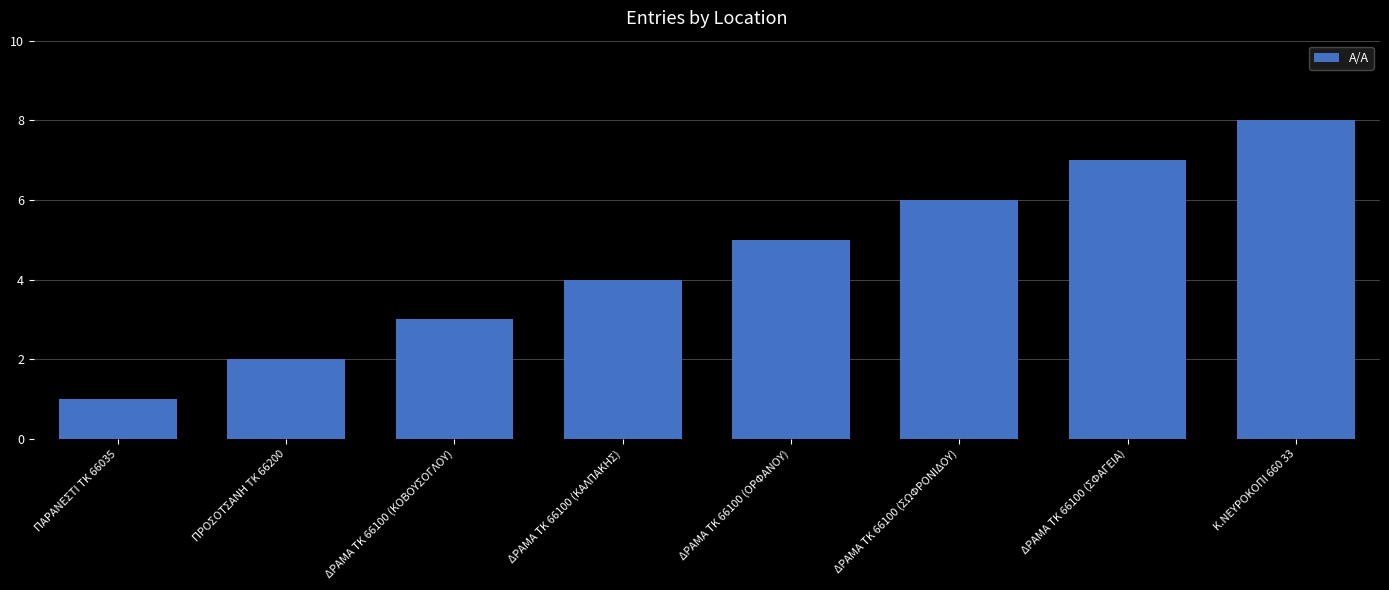

What is the value of the 6th bar from the left?

6